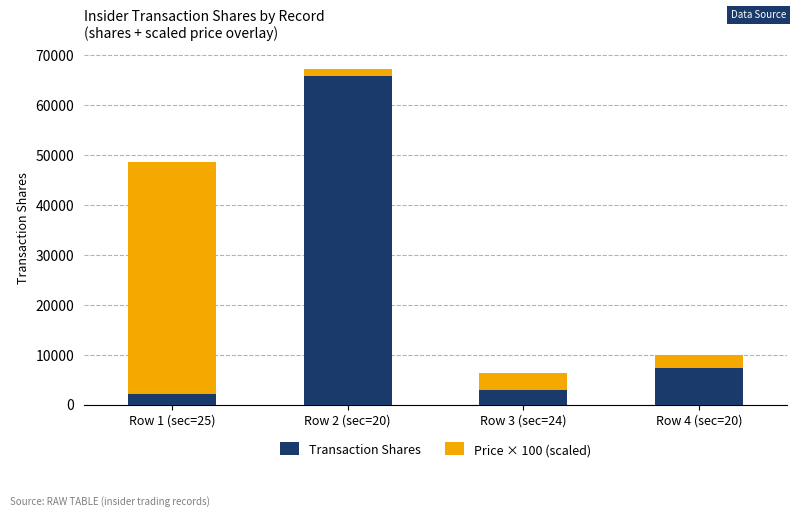

What is the maximum value for Transaction Shares?

65800